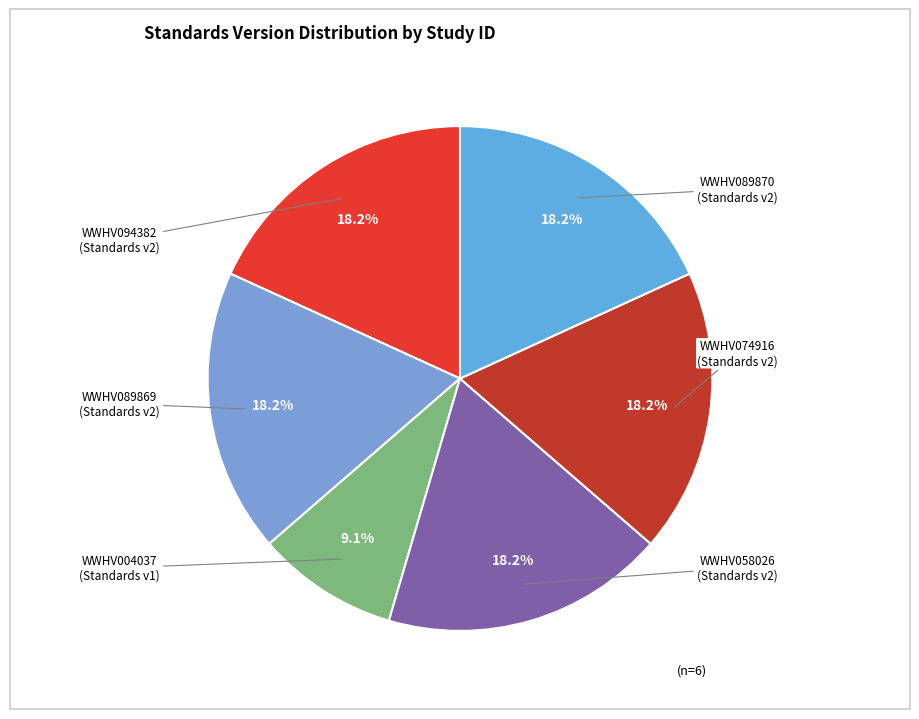

To the nearest percent, what is the difference between the largest and smallest slice percentages?

9%